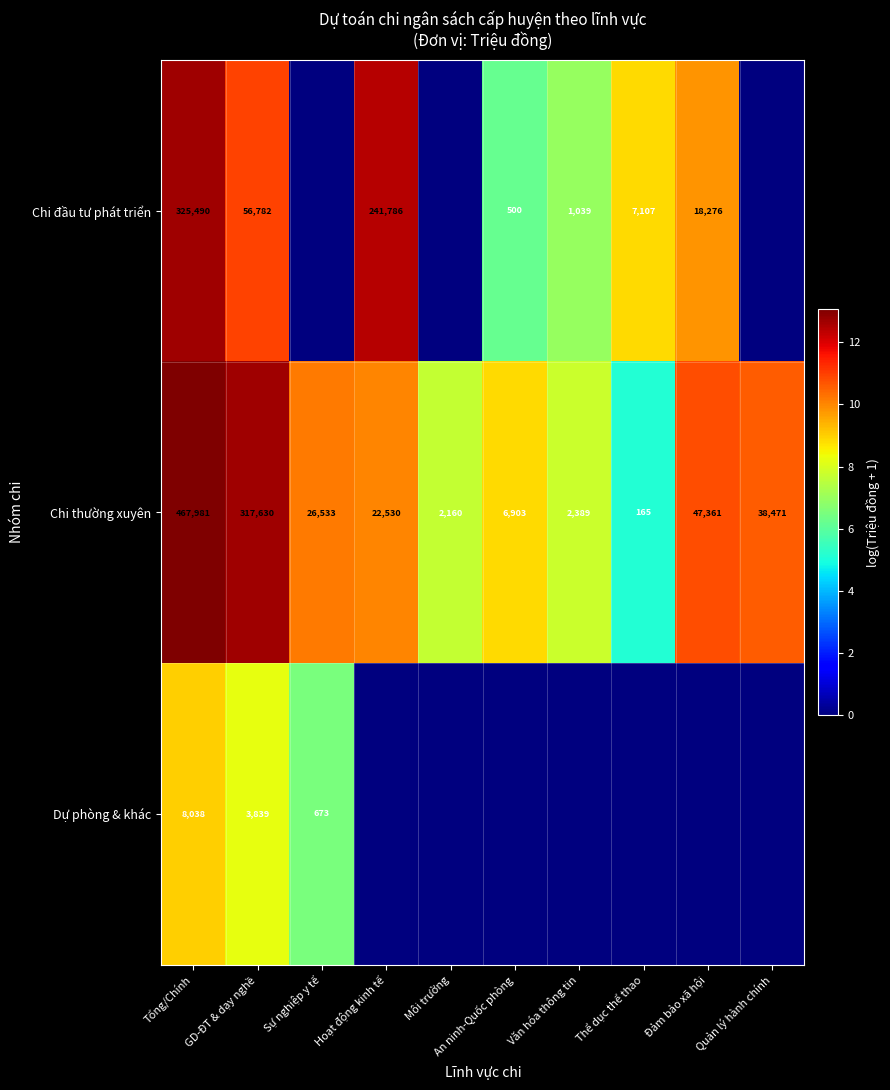

What is the difference between the highest and lowest values at Văn hóa thông tin?

7.8